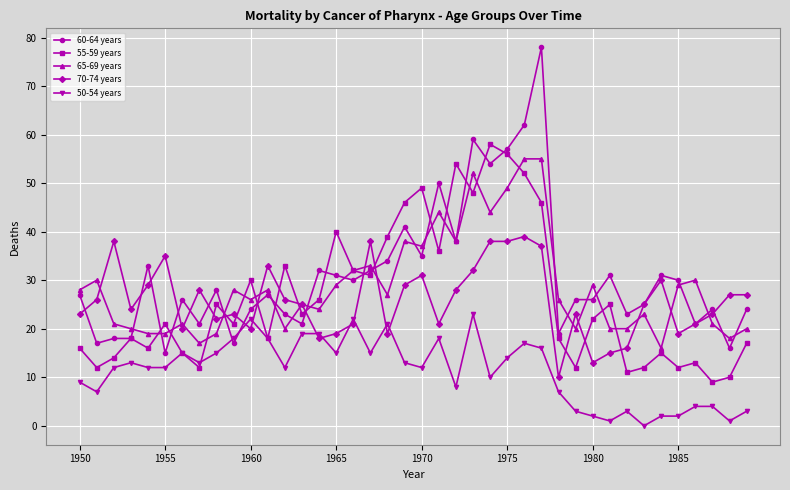

After their last crossing, which series has the higher values: 50-54 years or 55-59 years?

55-59 years